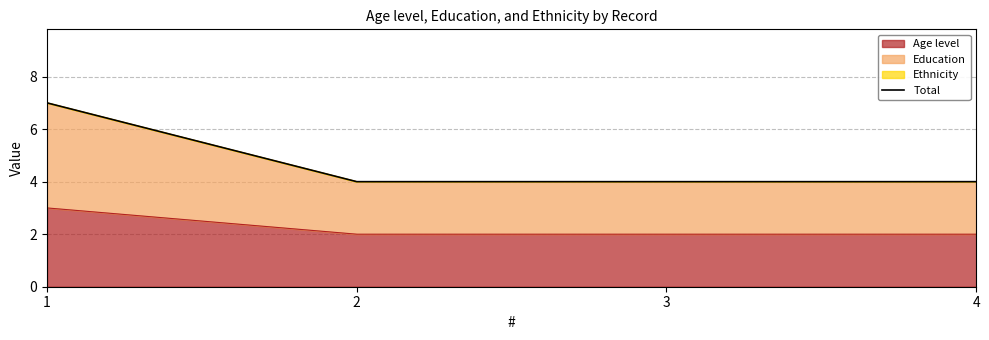

Reading left to right, extract all data points from this chart.

1=7	2=4	3=4	4=4